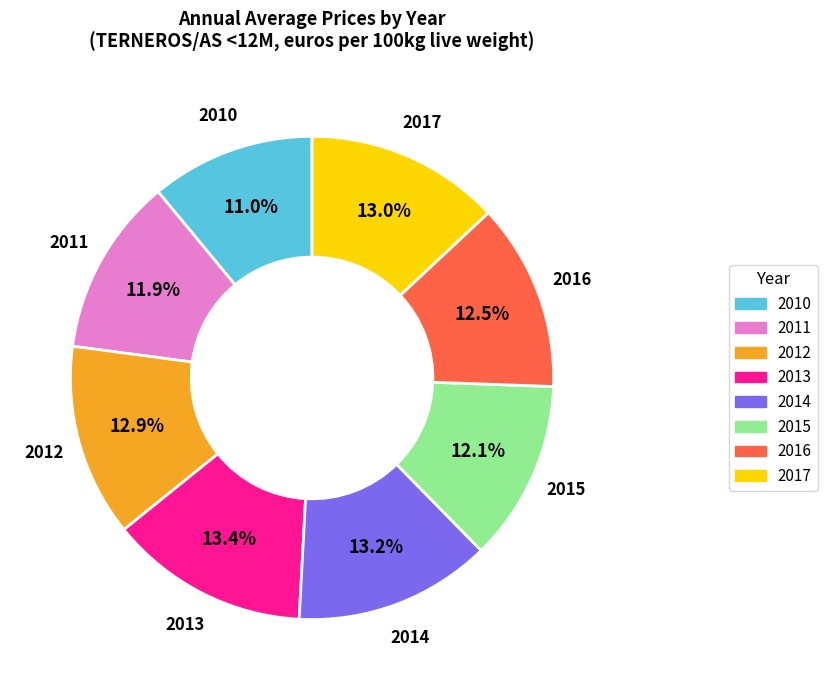

Approximately how many times larger is the value at 2014 compared to 2013?

1.0